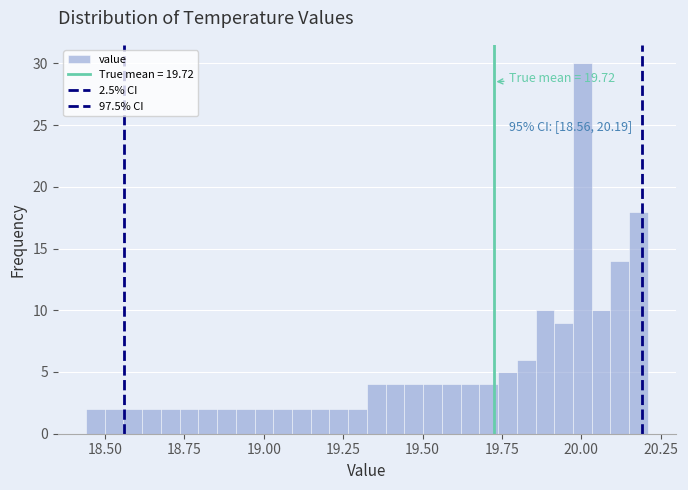

Around what value on the x-axis is the tallest bar? Give the approximate position of its centre, as read against the axis.

20.00